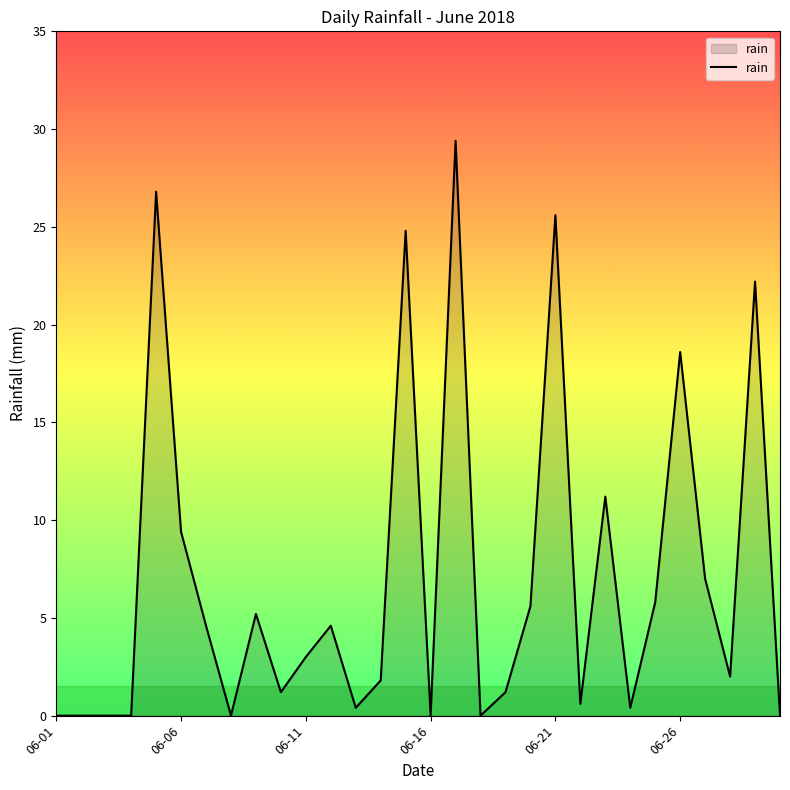

What is the difference between the maximum and minimum values?

29.4